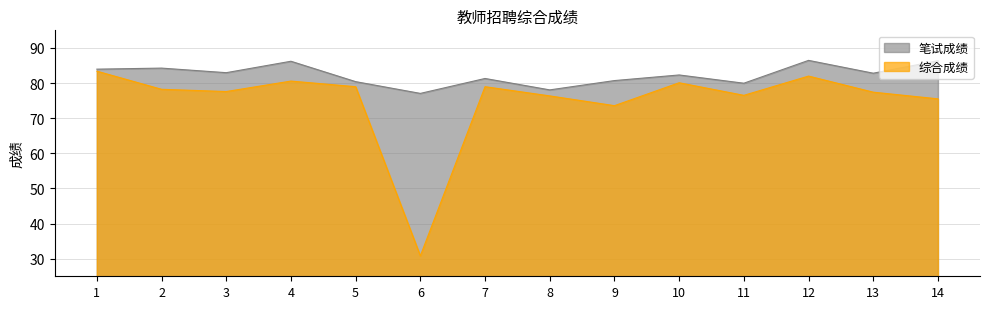

At how many categories does at least one series exceed 65?

14